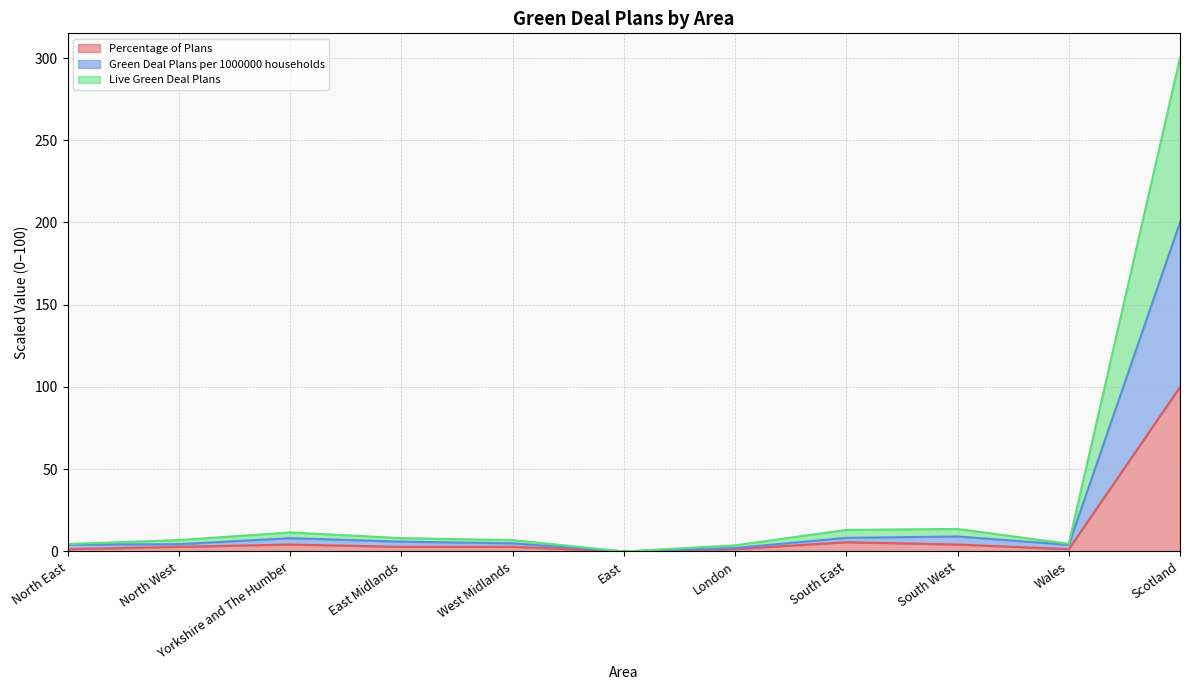

Between South East and North West, which is larger?

South East